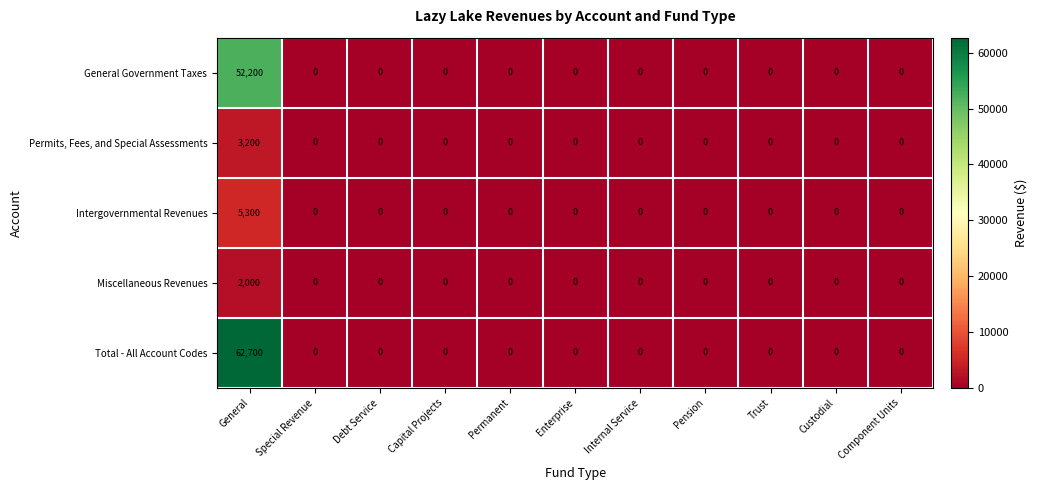

At which category is the sum across all series the highest?

General